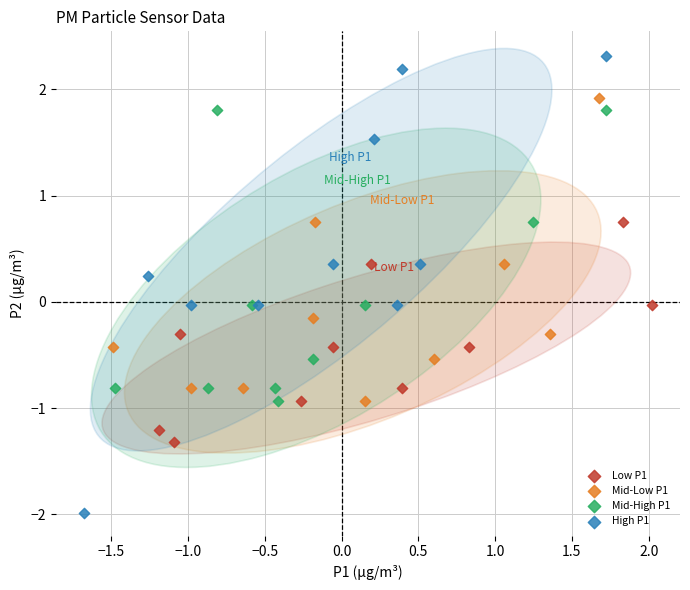

Which series reaches the maximum Y coordinate?

High P1